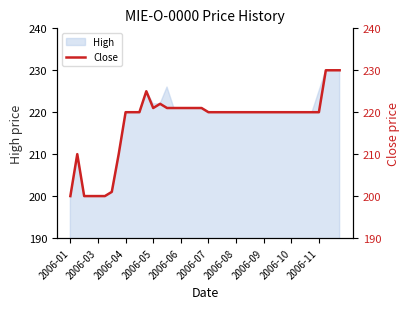

True or false: High has a value of 110 at 2006-09.

False